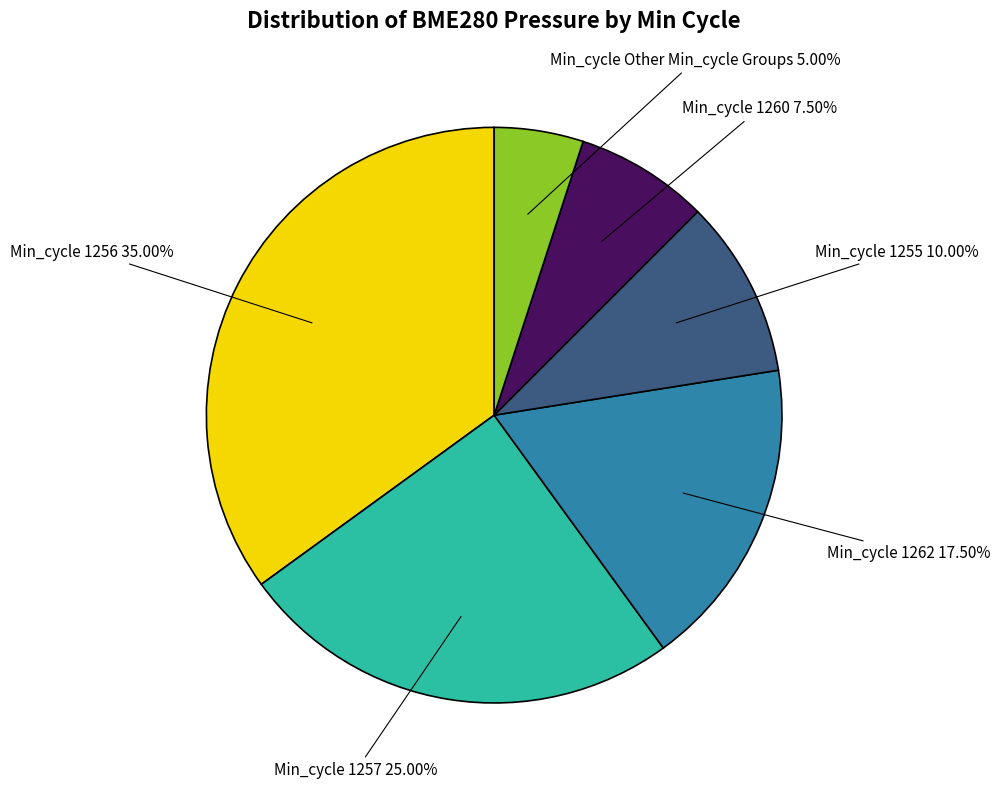

Is there any slice that represents more than half of the pie?

No